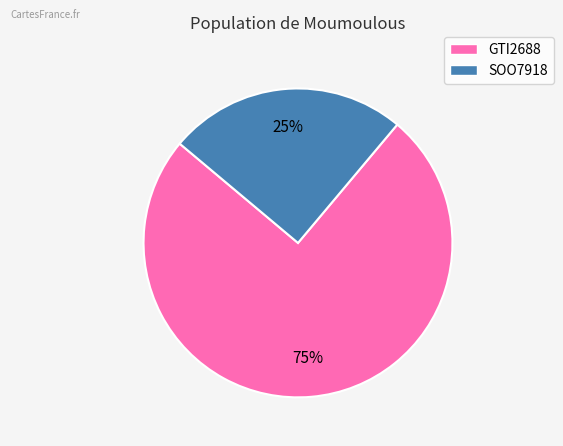

To the nearest percent, what is the difference between the largest and smallest slice percentages?

50%